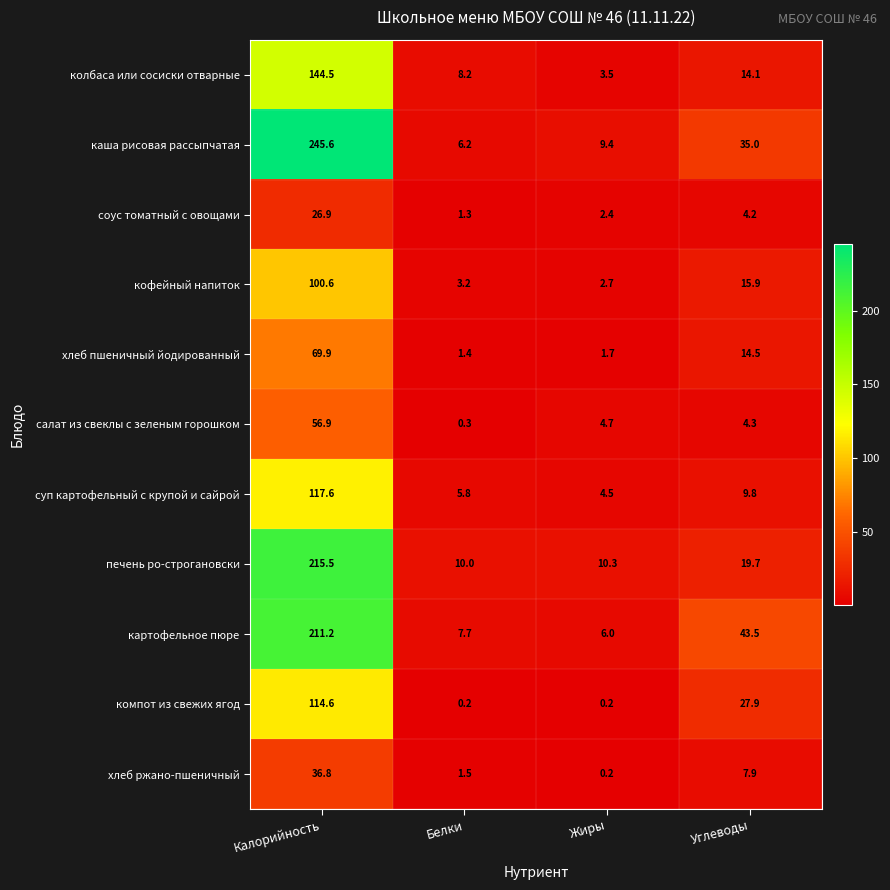

What is the difference between the maximum and minimum values in the суп картофельный с крупой и сайрой series?

113.1